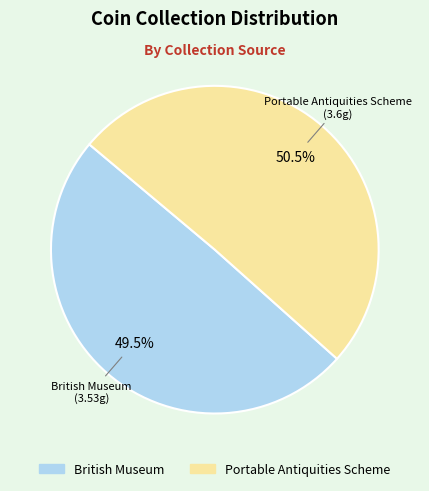

Approximately how many times larger is the value at British Museum compared to Portable Antiquities Scheme?

1.0